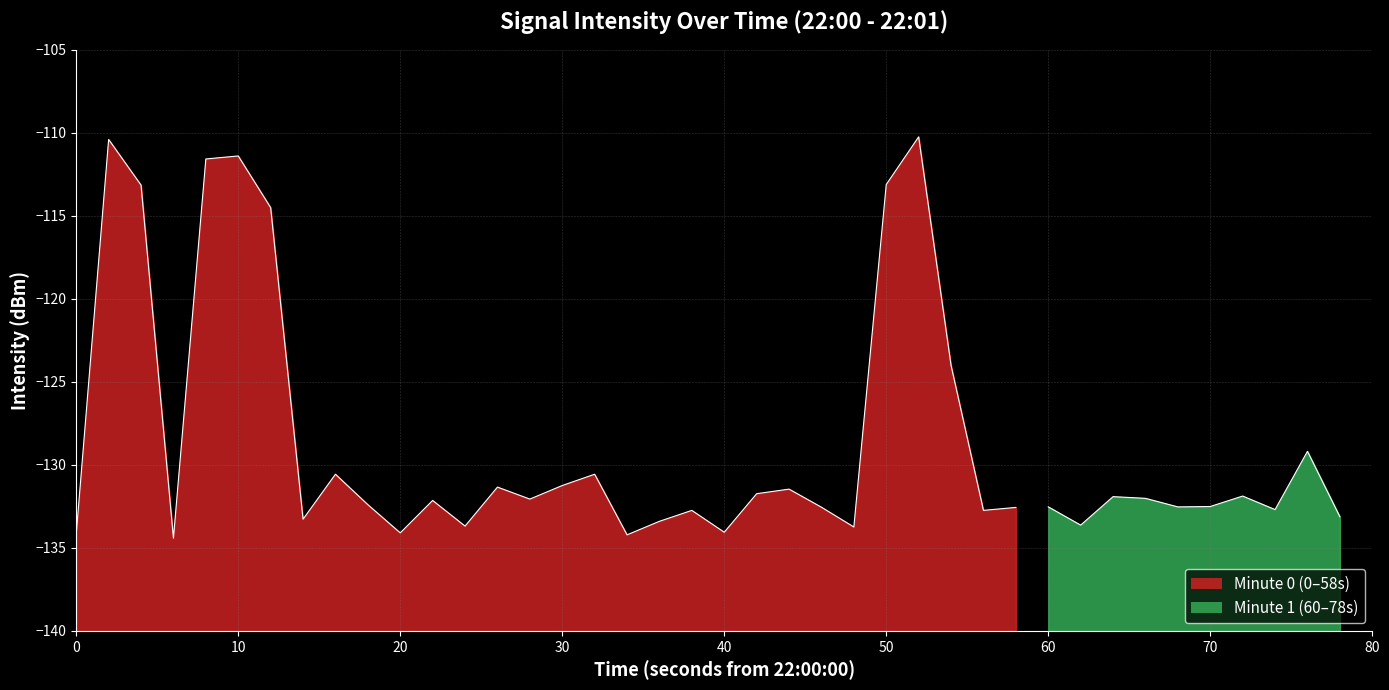

Reading left to right, extract all data points from this chart.

0=-134.2	1=-110.4	2=-113.2	3=-134.4	4=-111.6	5=-111.4	6=-114.5	7=-133.3	8=-130.6	9=-132.4	10=-134.1	11=-132.1	12=-133.7	13=-131.3	14=-132.1	15=-131.2	16=-130.6	17=-134.2	18=-133.4	19=-132.7	20=-134.1	21=-131.7	22=-131.5	23=-132.6	24=-133.7	25=-113.1	26=-110.2	27=-124.0	28=-132.7	29=-132.6	30=-132.5	31=-133.6	32=-131.9	33=-132.0	34=-132.5	35=-132.5	36=-131.9	37=-132.7	38=-129.2	39=-133.1